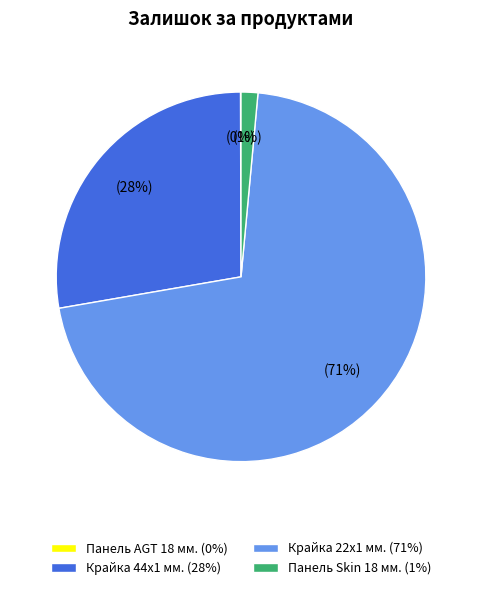

To the nearest percent, what portion does Панель Skin 18 мм. (1%) represent?

1%